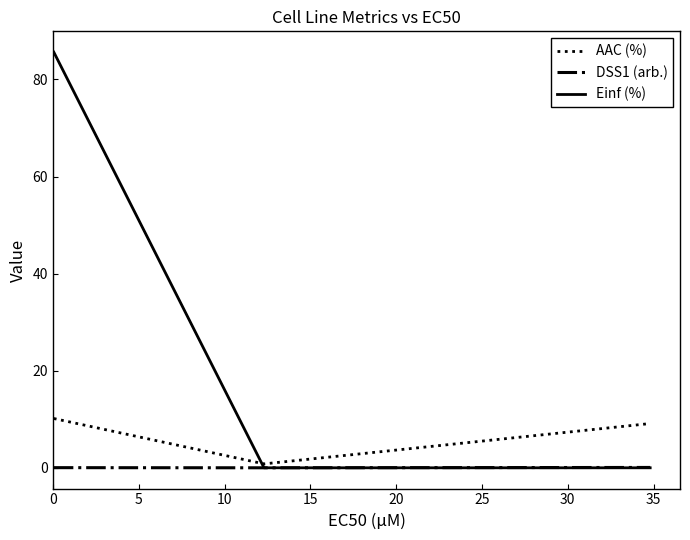

List the series in order of their overall mean, highest first.

Einf (%), AAC (%), DSS1 (arb.)